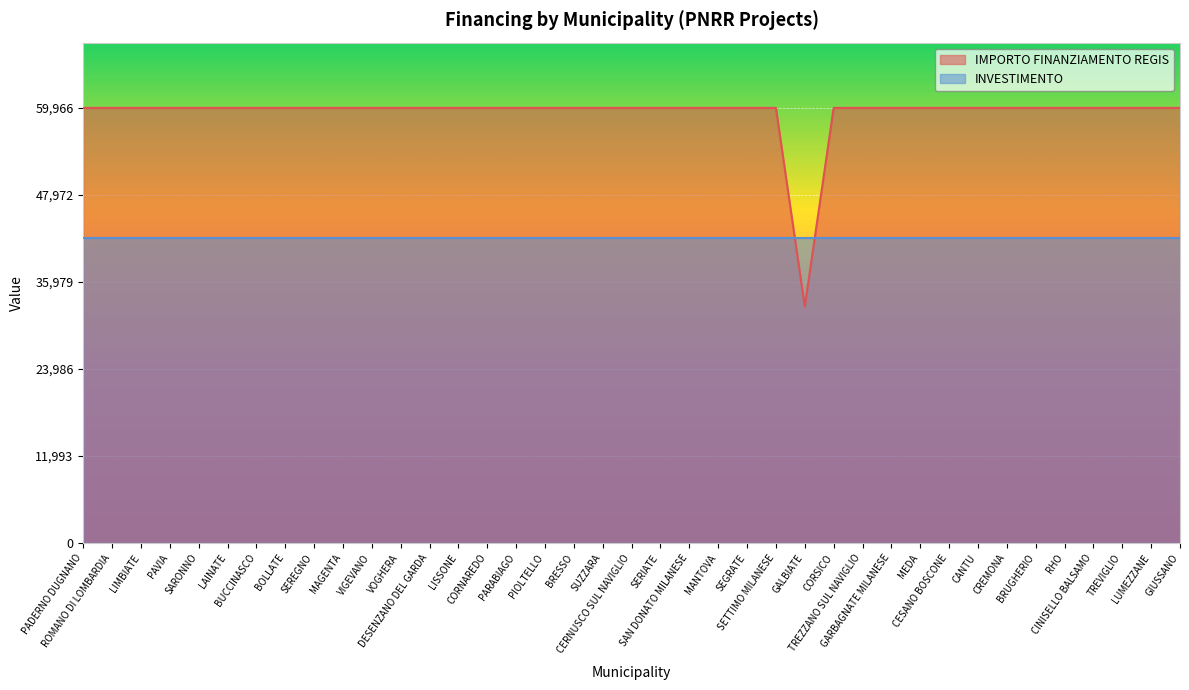

Reading left to right, extract all data points from this chart.

59966	59966	59966	59966	59966	59966	59966	59966	59966	59966	59966	59966	59966	59966	59966	59966	59966	59966	59966	59966	59966	59966	59966	59966	59966	32589	59966	59966	59966	59966	59966	59966	59966	59966	59966	59966	59966	59966	59966